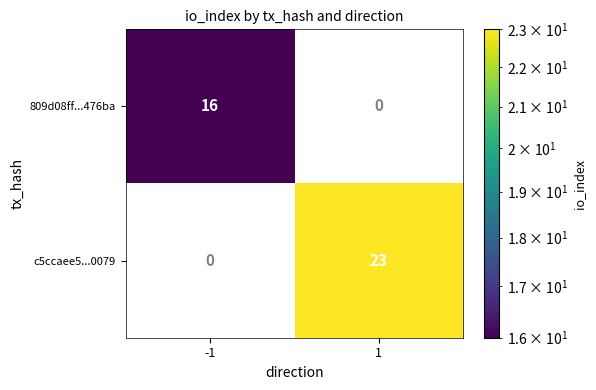

What is the difference between the 809d08ff...476ba values at -1 and 1?

16